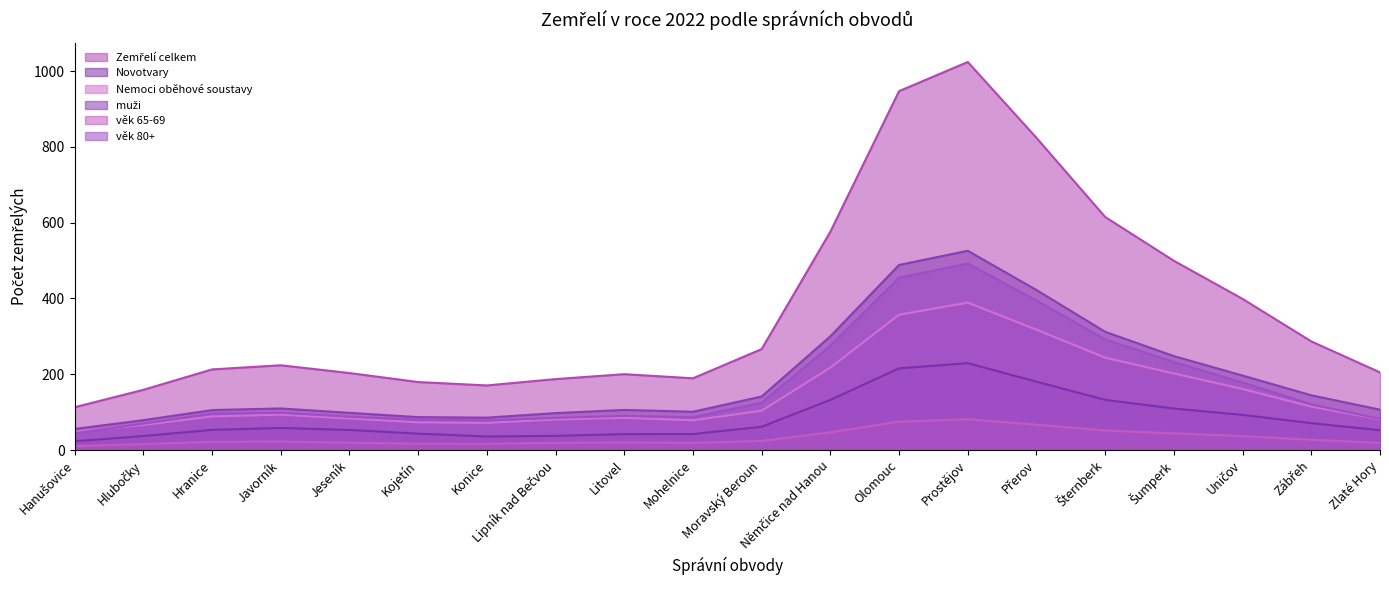

What is the difference between the highest and lowest values at Moravský Beroun?

242.5